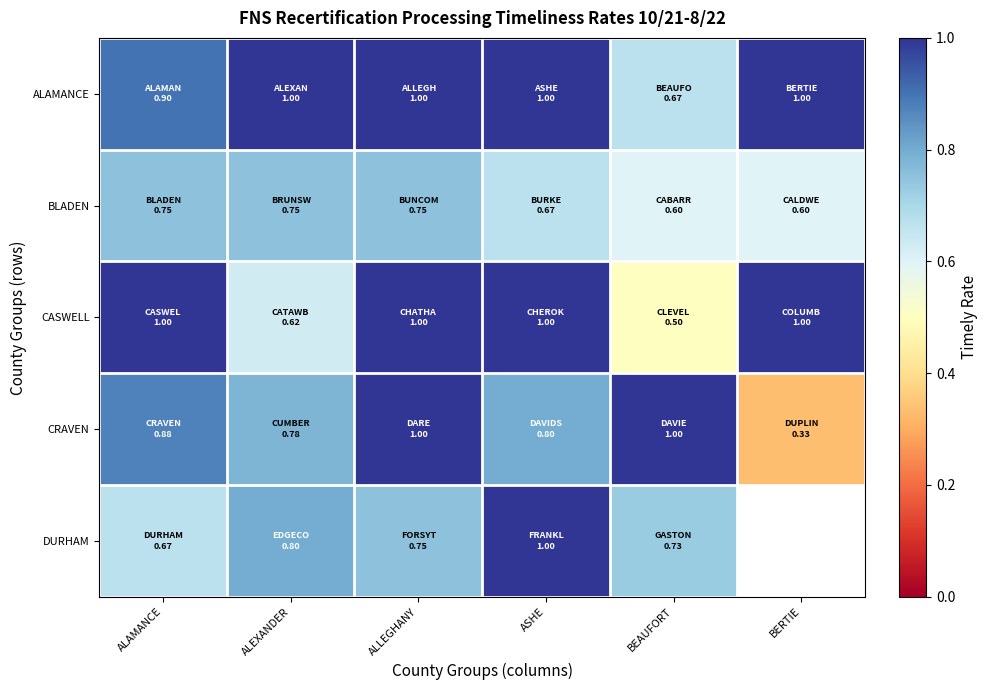

What is the sum of the BLADEN values at BERTIE and ALLEGHANY?

1.4